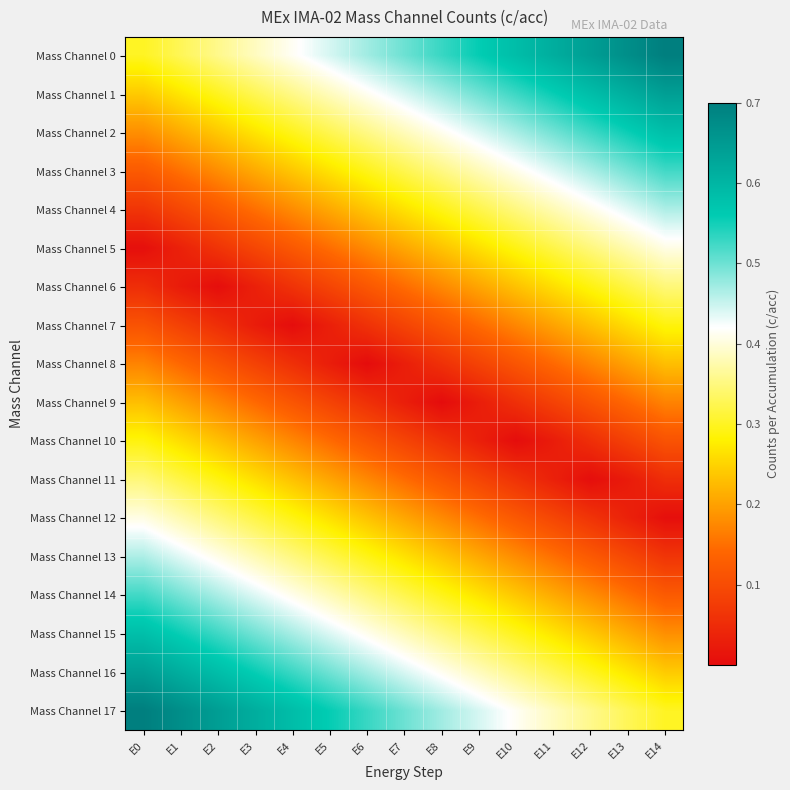

What is the spread (max minus min) of values at E13?

0.6